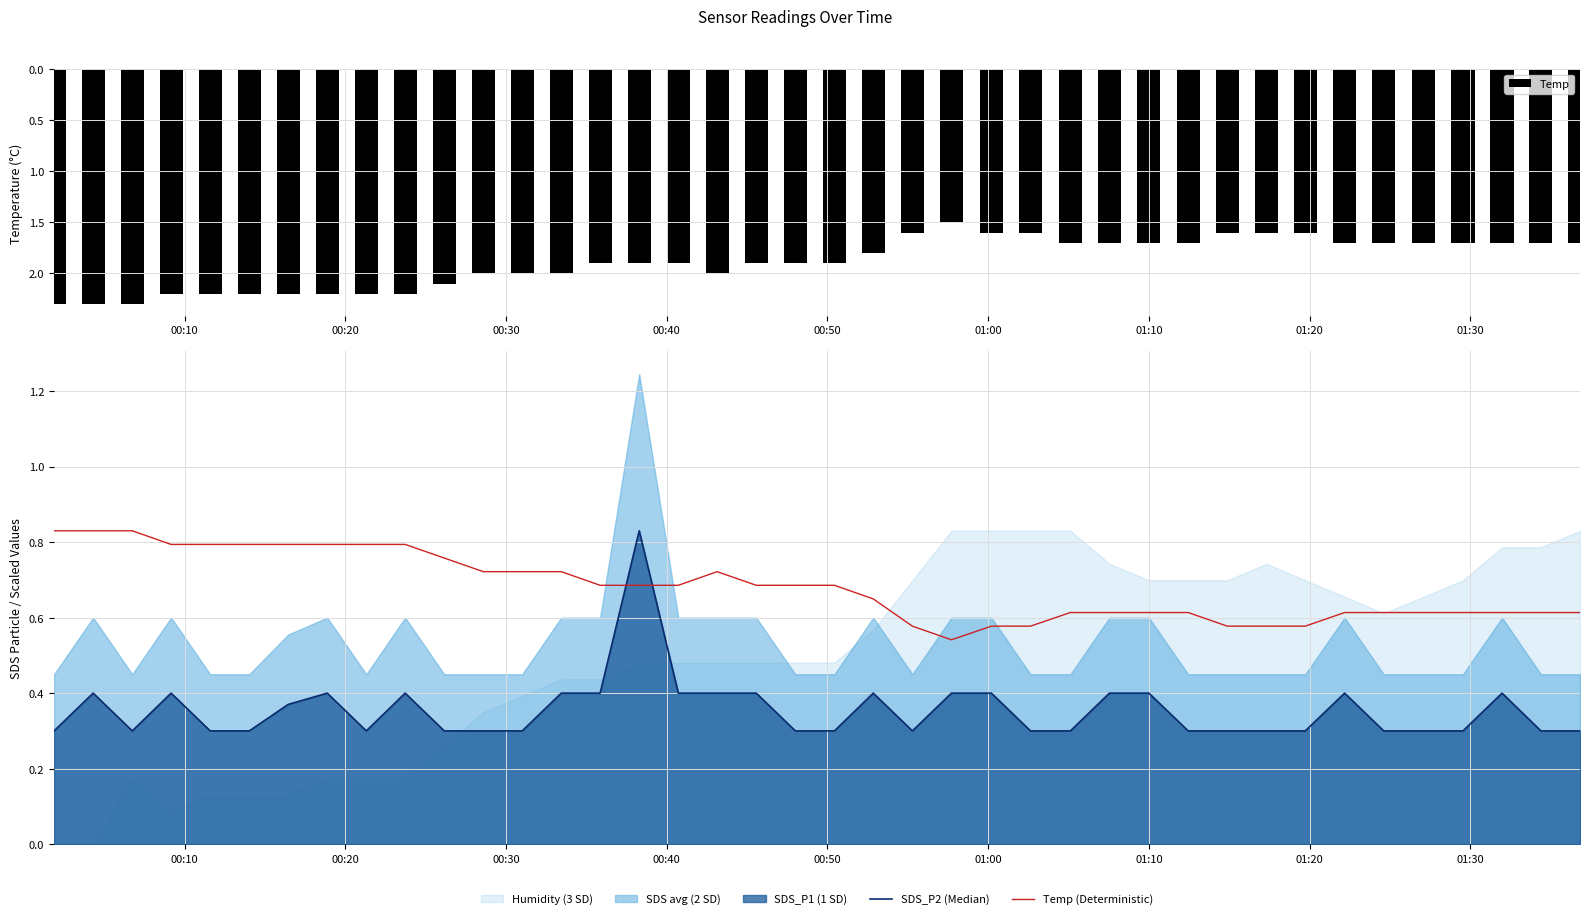

What is the maximum value for Temp?

2.3